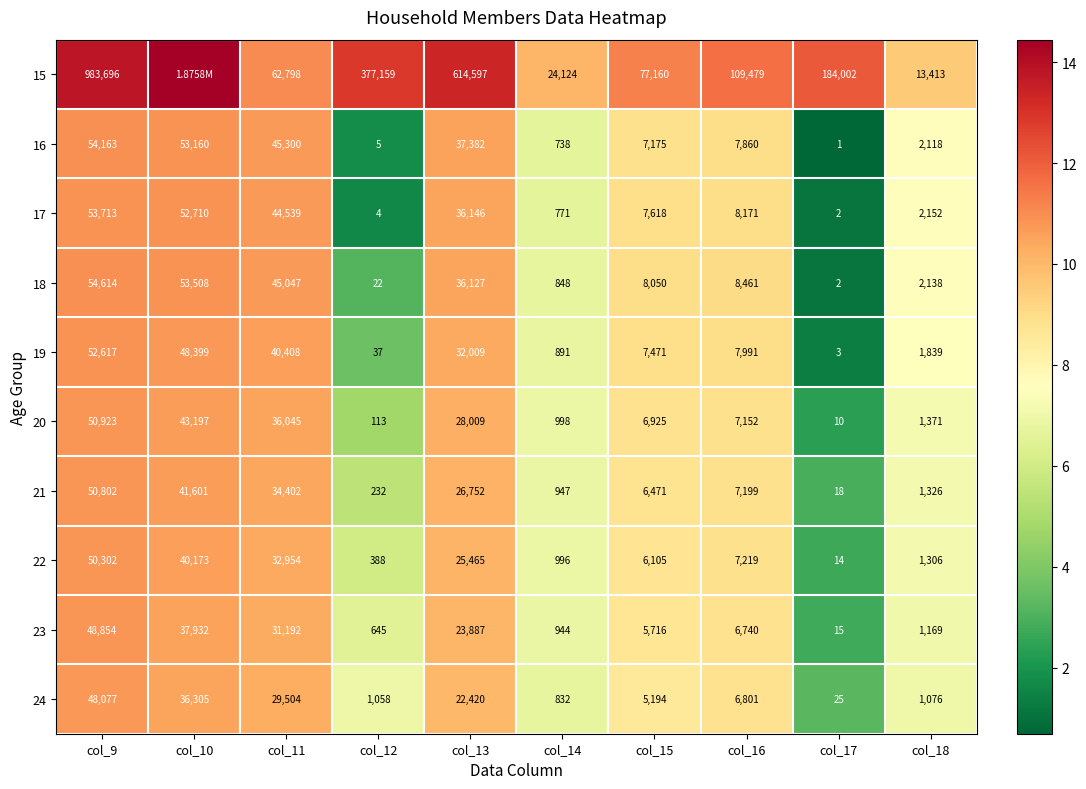

What is the spread (max minus min) of values at col_17?

184001.0